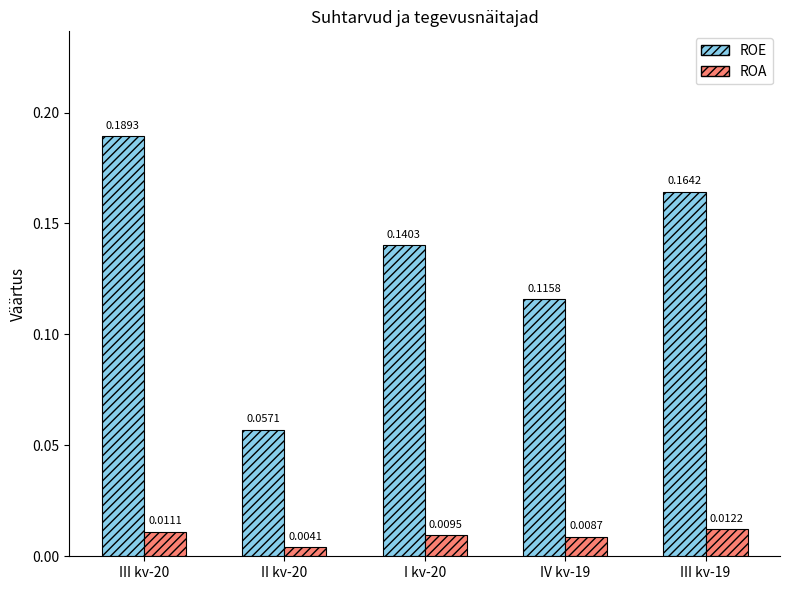

Rank the series by their average value, from highest to lowest.

ROE, ROA